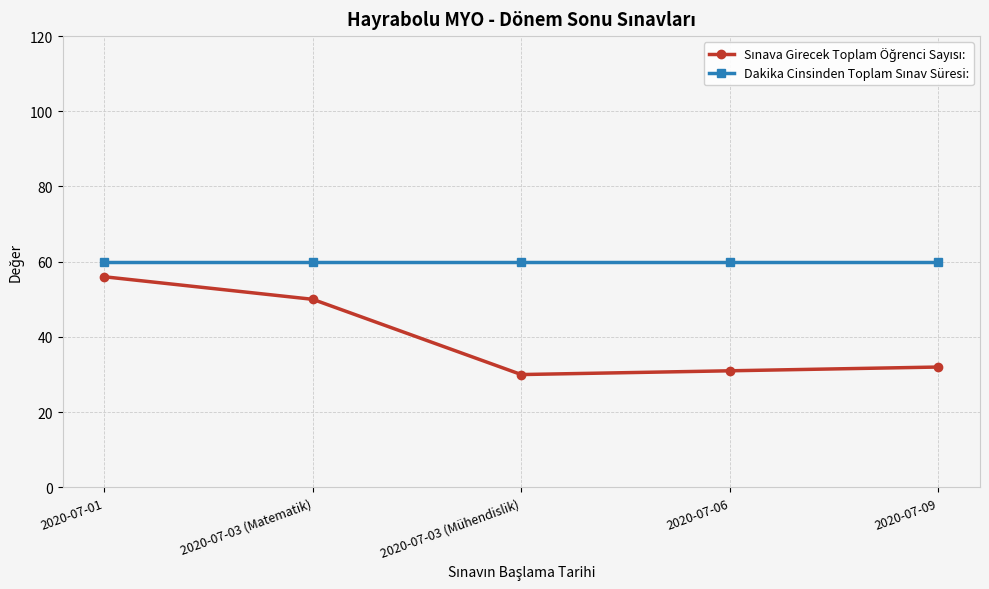

What is the spread (max minus min) of values at 2020-07-03 (Mühendislik)?

30